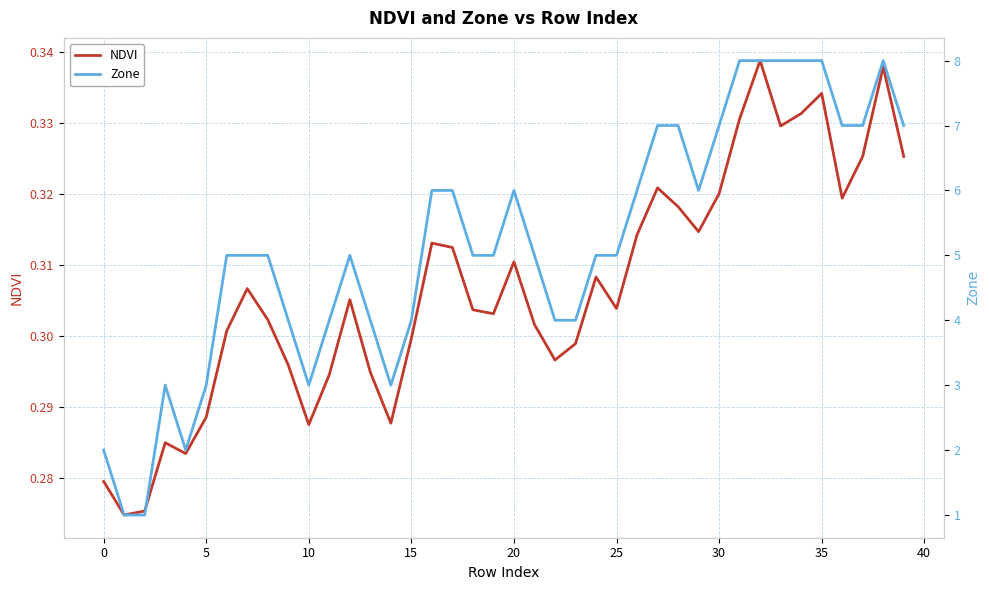

True or false: Zone and NDVI cross at least once.

False